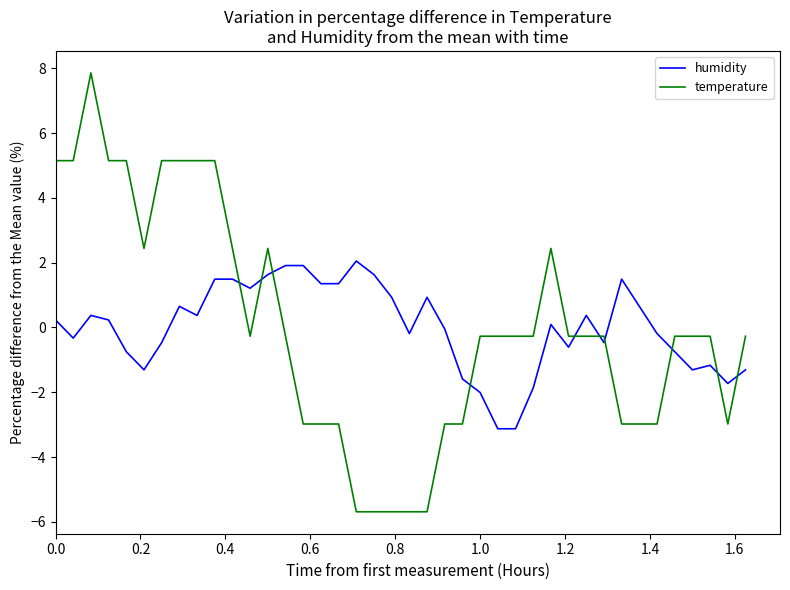

How many series are shown in this chart?

2